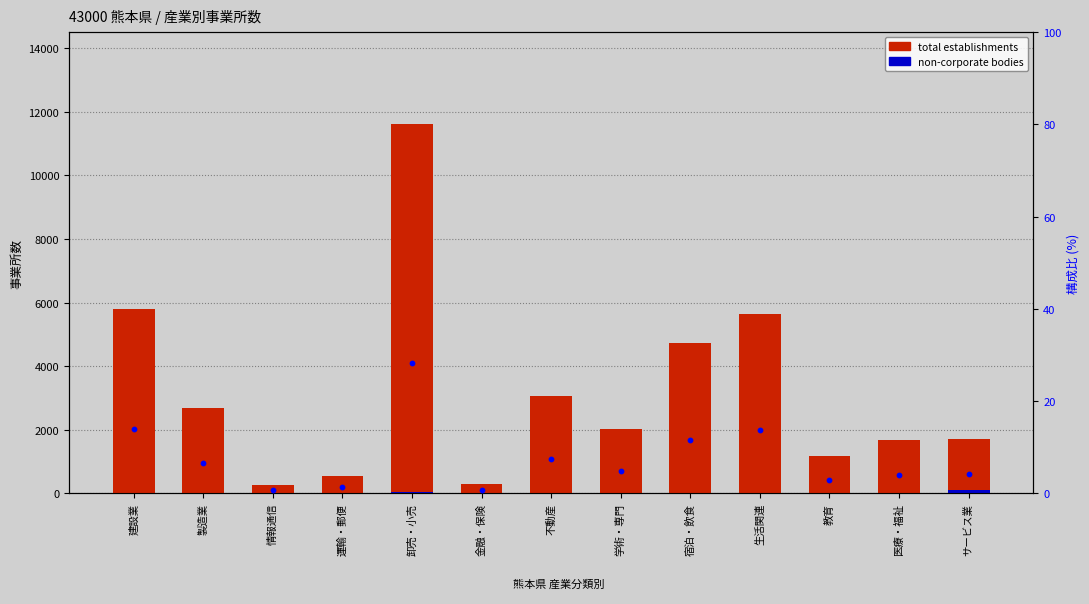

Which series contains the highest Y value?

total establishments